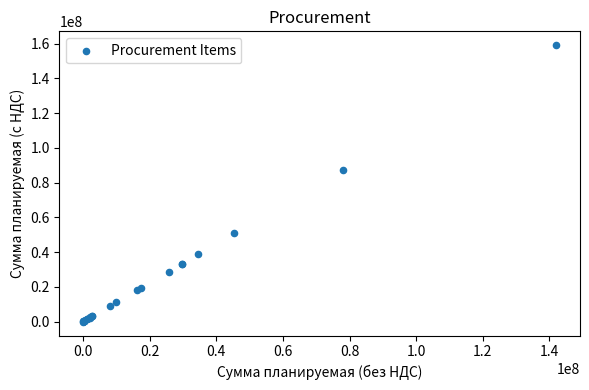

What Y value in the scatter plot is closest to 79571094?

87562828.6